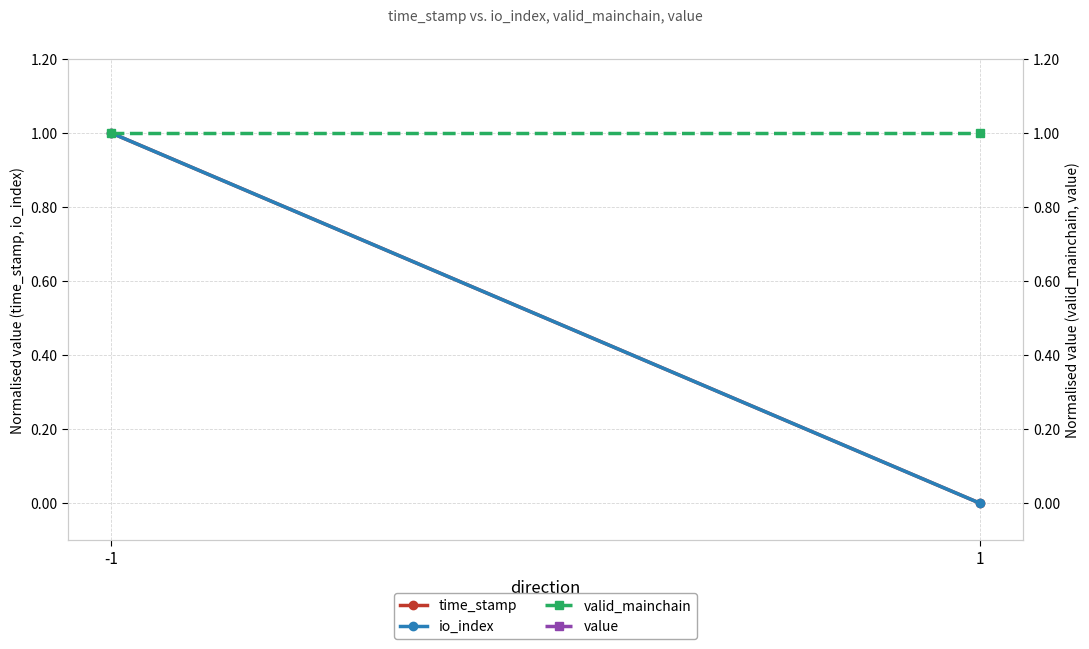

What is the approximate value of valid_mainchain at -1?

1.0